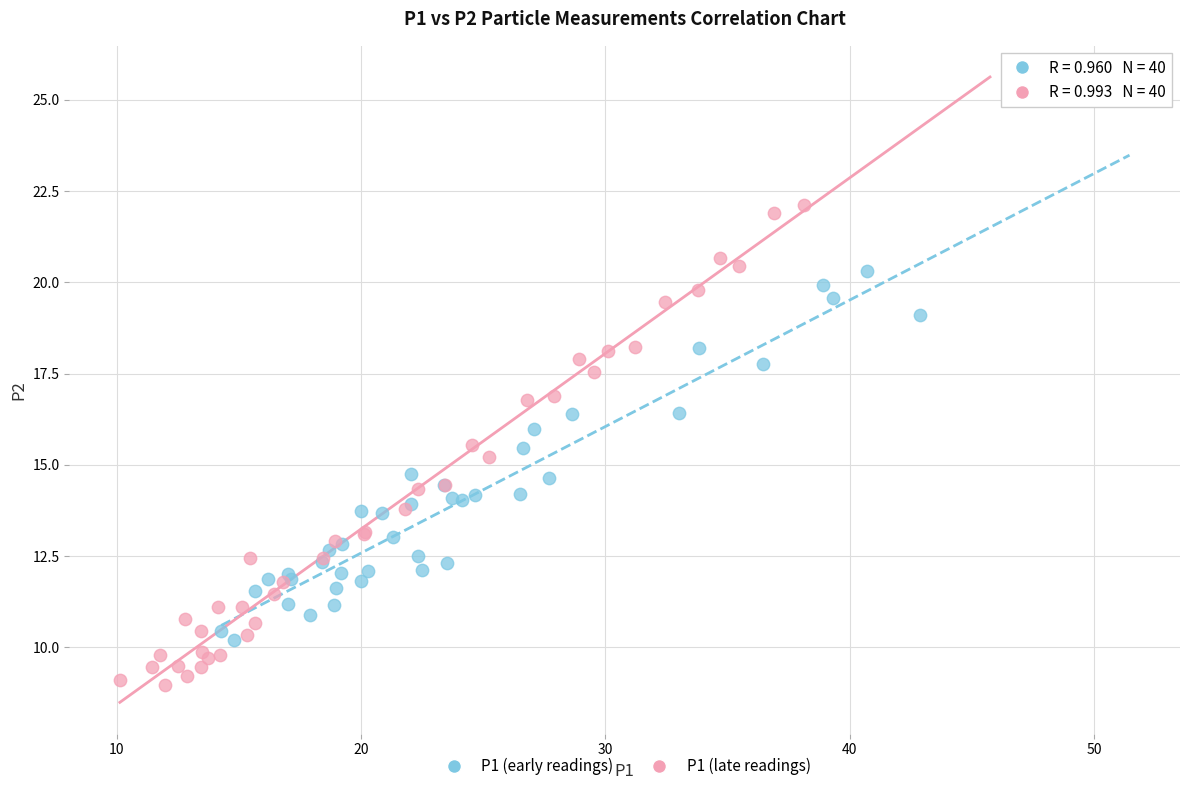

Which series has the largest Y range (max minus min)?

P1 (late readings)